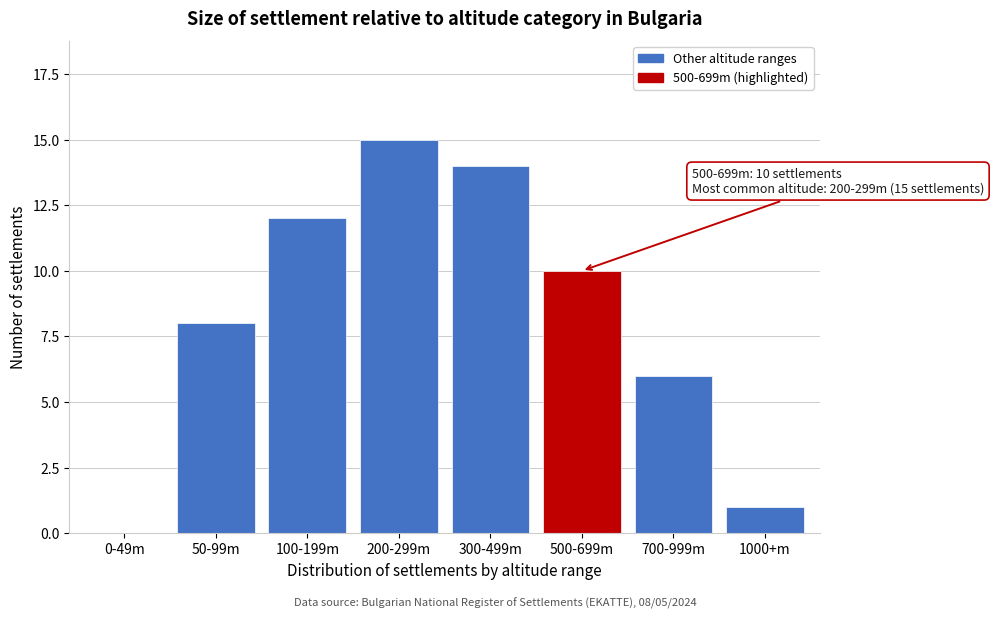

Reading left to right, extract all data points from this chart.

0-49m=0	50-99m=8	100-199m=12	200-299m=15	300-499m=14	500-699m=10	700-999m=6	1000+m=1